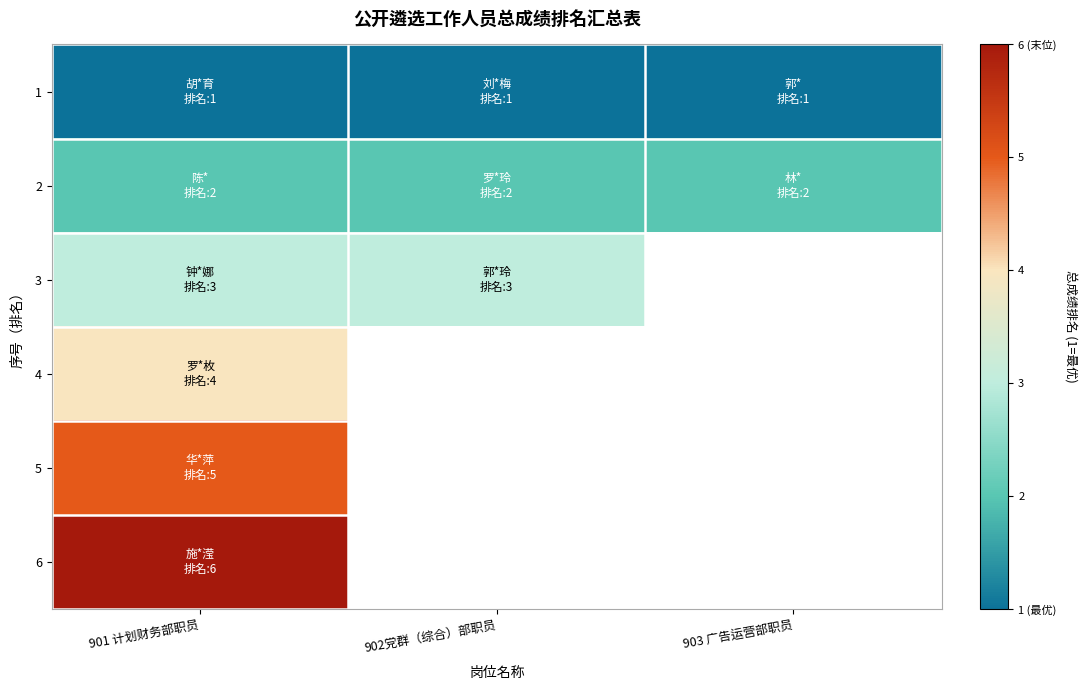

At 901 计划财务部职员, list the series in order from largest to smallest.

6, 5, 4, 3, 2, 1